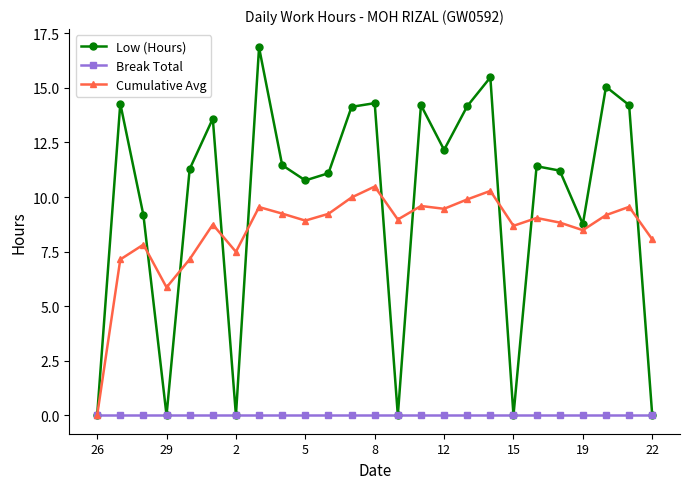

How many values in the Low (Hours) series exceed 11?

16